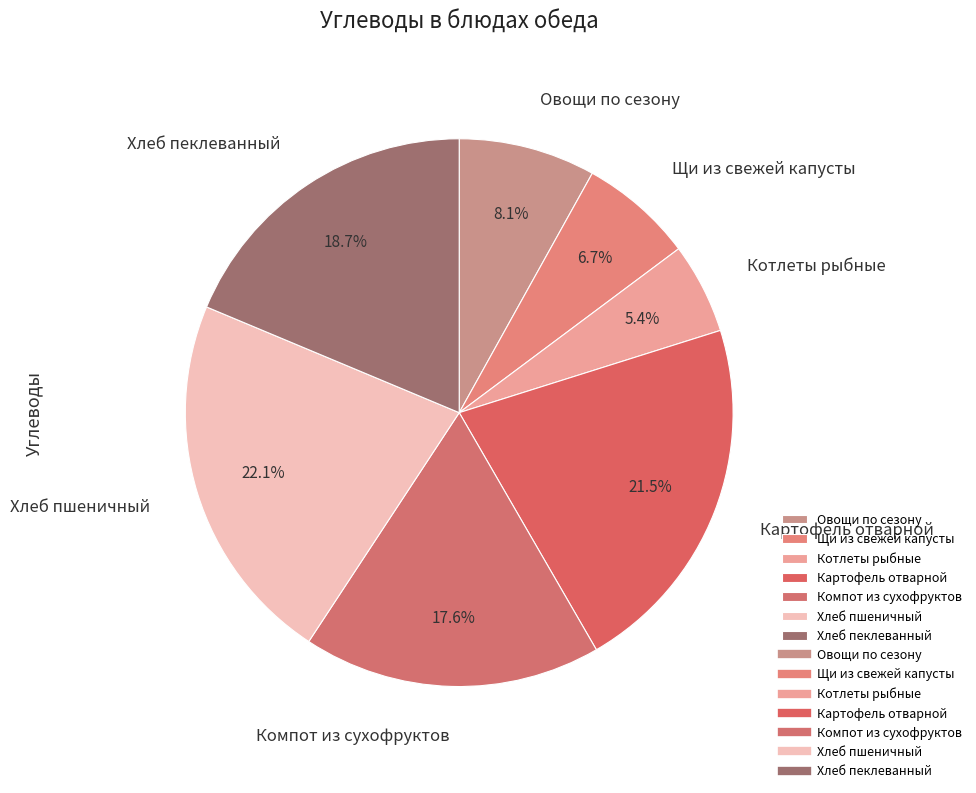

To the nearest percent, what is the combined percentage of Хлеб пшеничный and Овощи по сезону?

30%